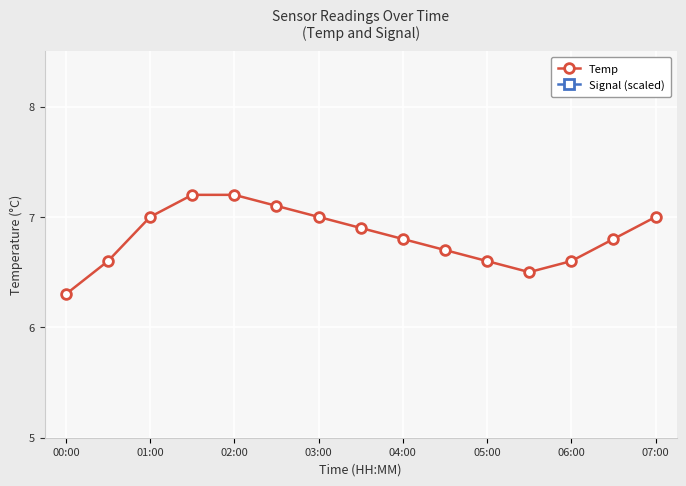

At which label does Temp reach its minimum?

00:00